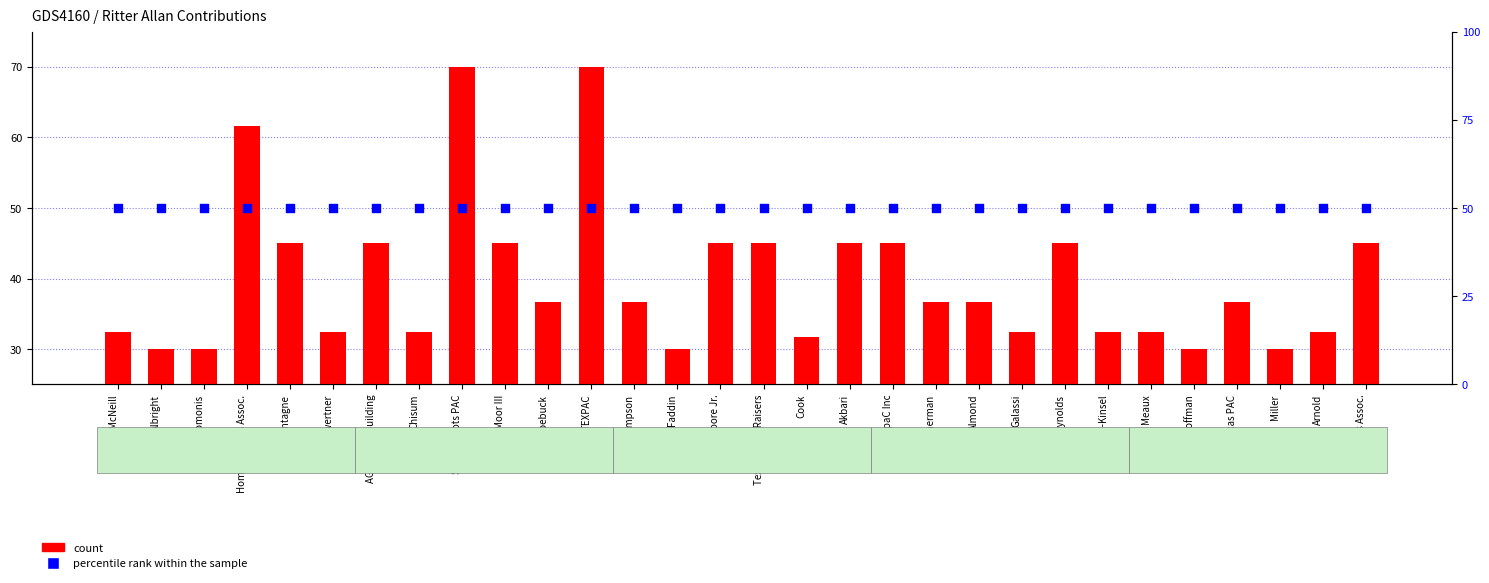

What is the total value across all series at Kinsel-Kinsel?

82.5